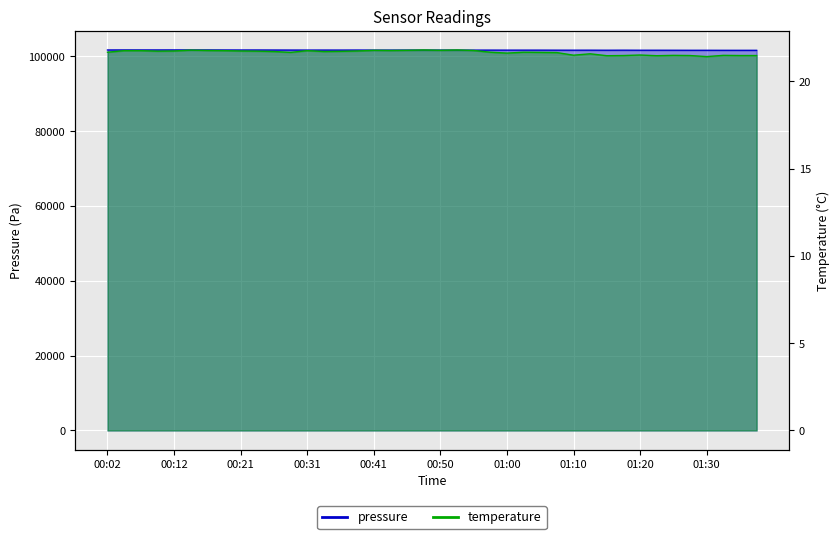

What are all the series names shown in the legend?

pressure, temperature